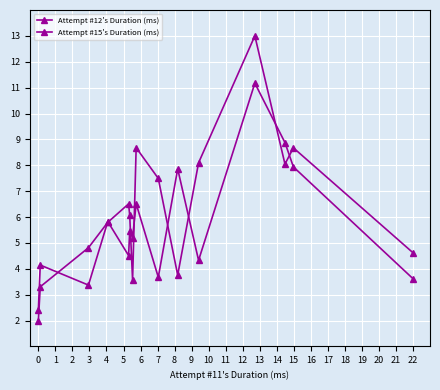

How many lines are shown in the chart?

2